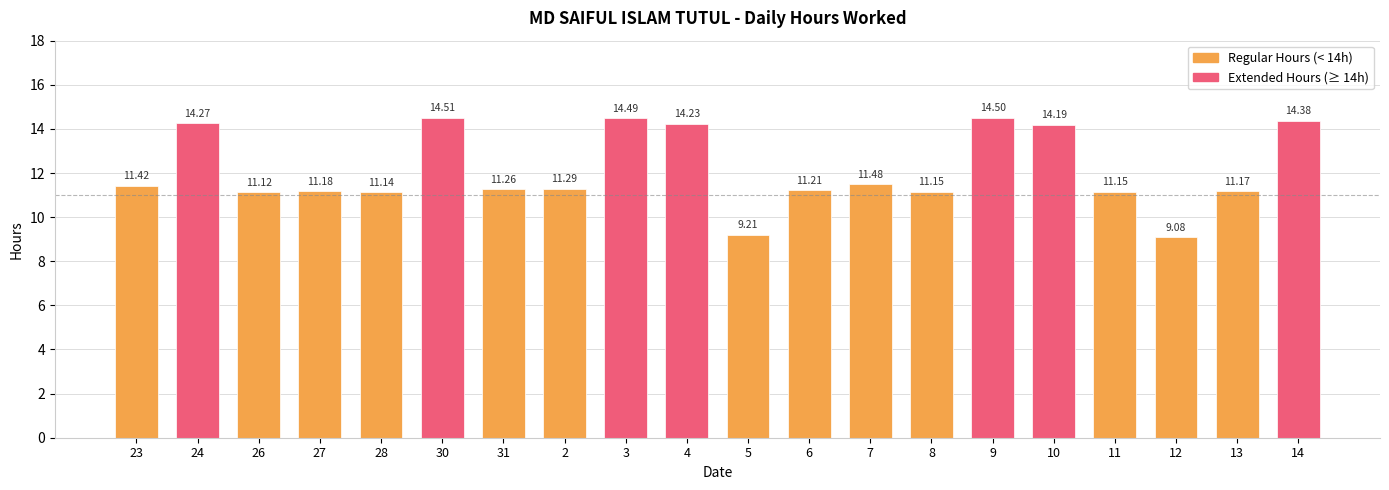

The chart shows a value of 11.2 at 6. True or false?

True